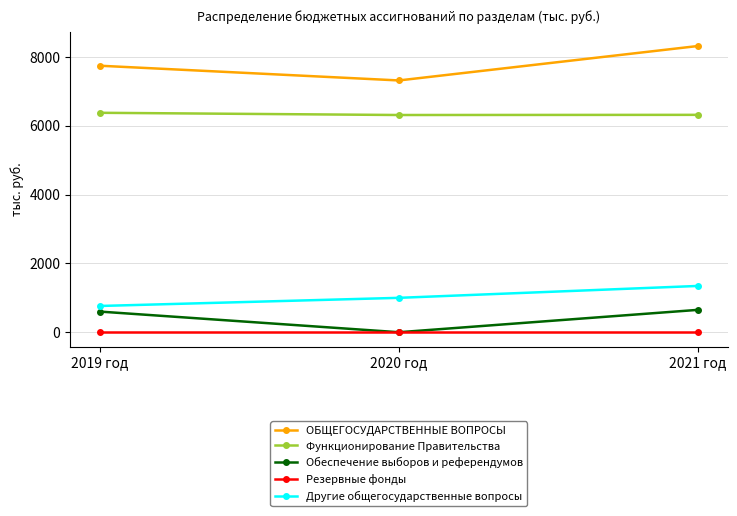

What is the total value across all series at 2019 год?

15491.0